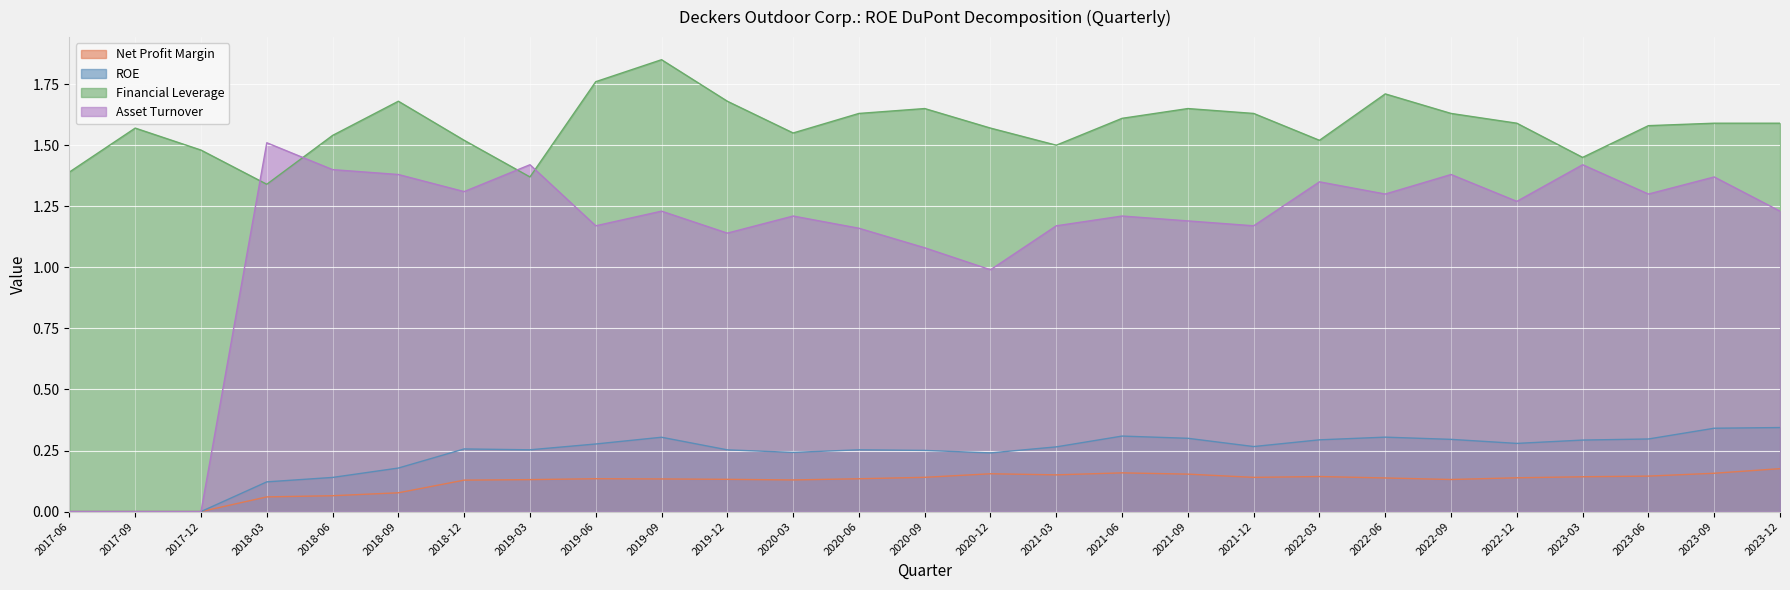

Which series has the widest spread of values?

Asset Turnover